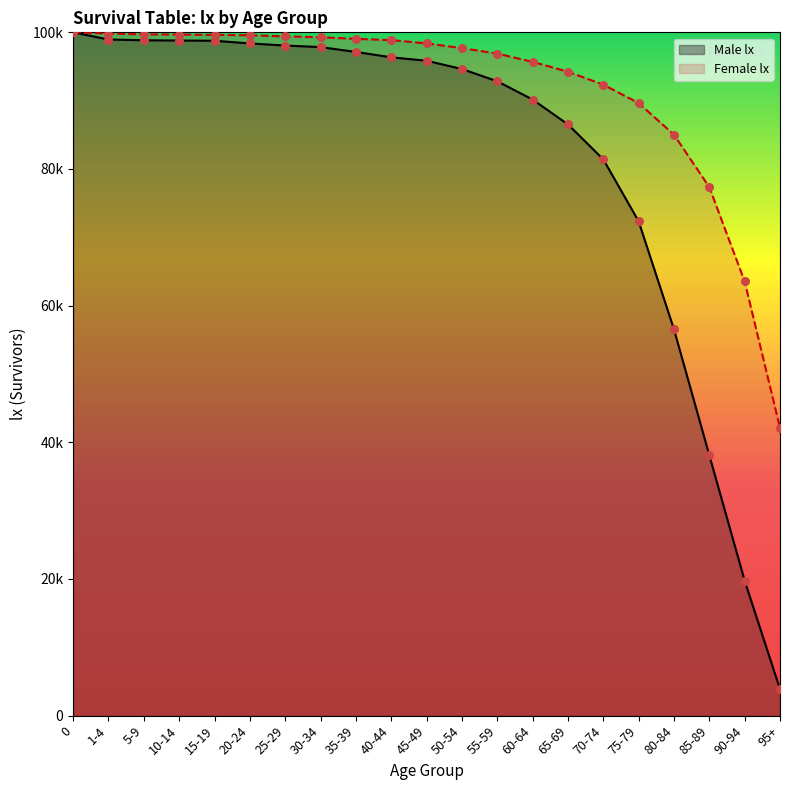

Which series contains the lowest Y value?

Male lx